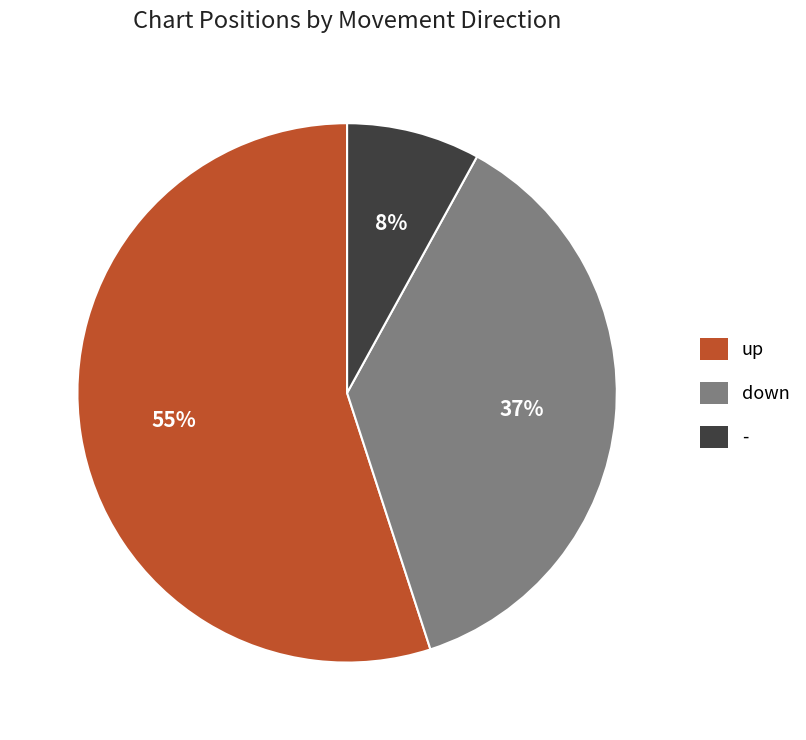

Rank the categories by value from lowest to highest.

-, down, up